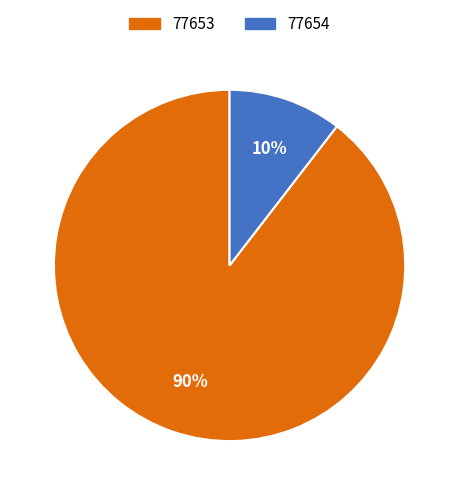

Is it true that 77654 is 10% of the pie?

True